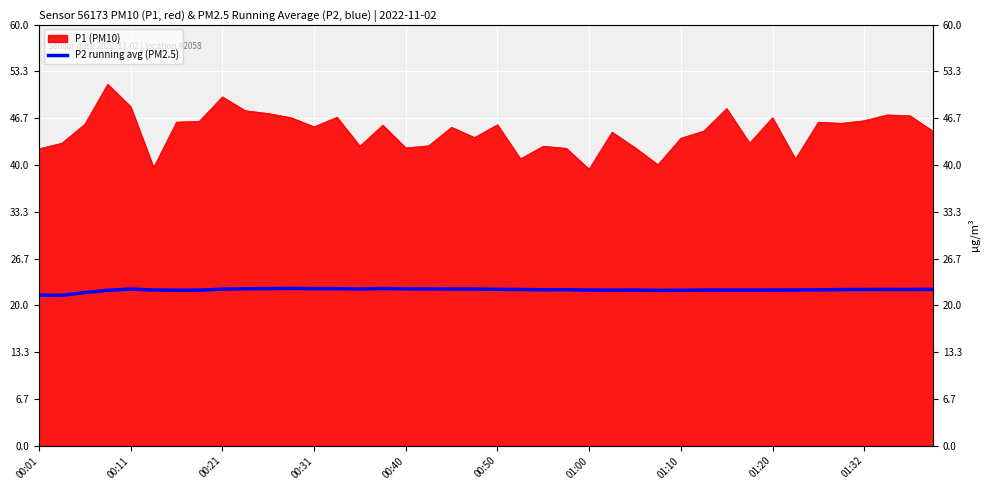

Count the values in the range 22 to 23.

37